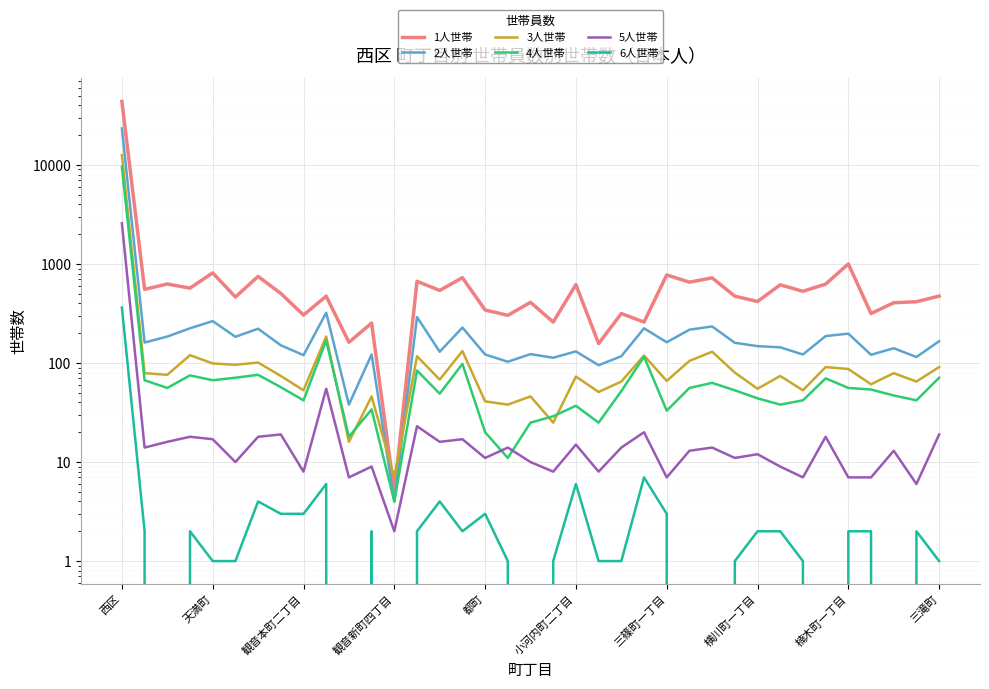

The 6人世帯 series shows 3 at 小河内町二丁目. True or false?

False